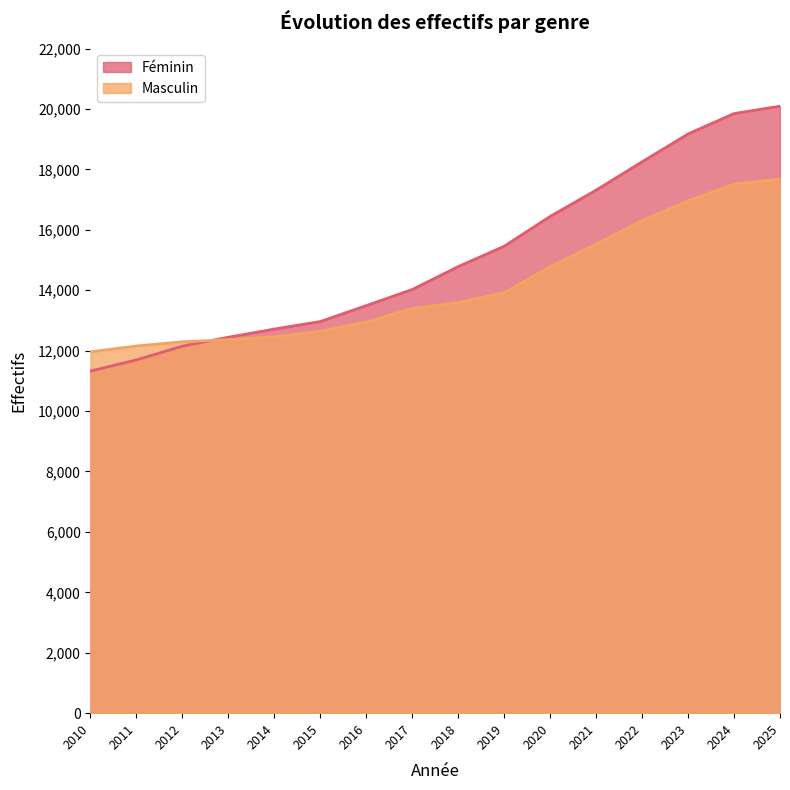

Which series has the widest spread of values?

Féminin